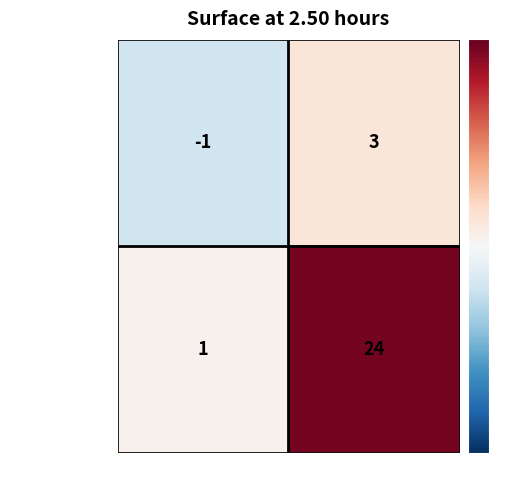

Which series has the widest spread of values?

205ae093...f777